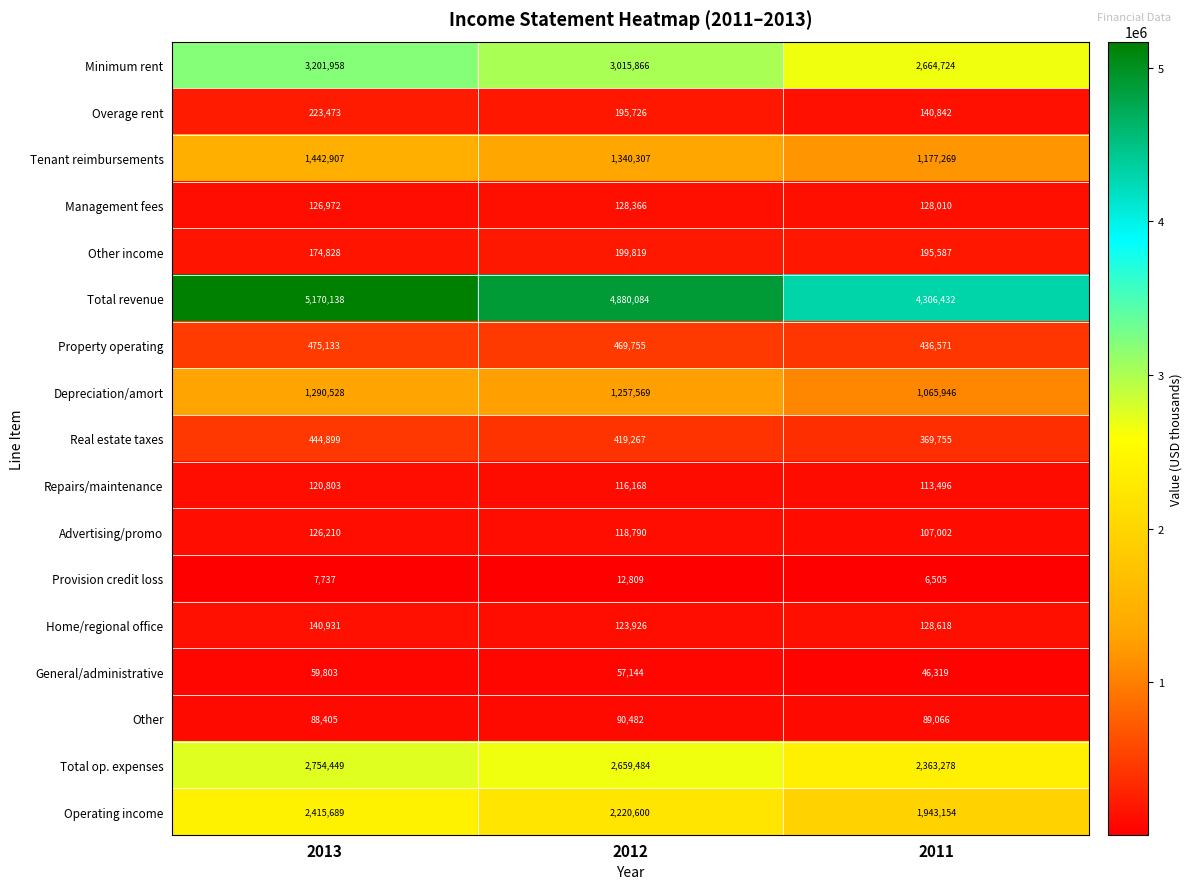

What is the total value across all series at 2013?

18264863